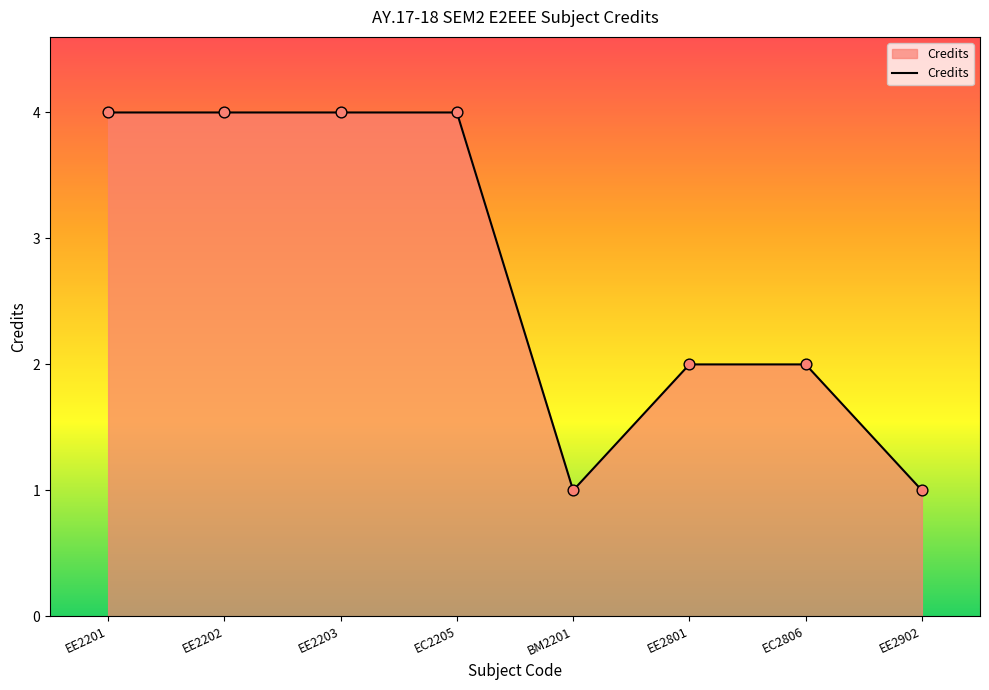

What is the ratio of the value at EC2205 to the value at EE2801?

2.0